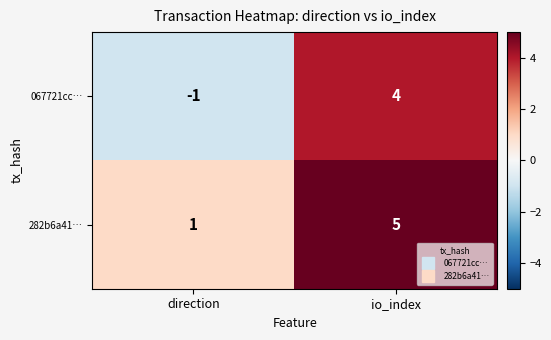

Is the value of 067721cc… at direction greater than the value of 282b6a41… at io_index?

No